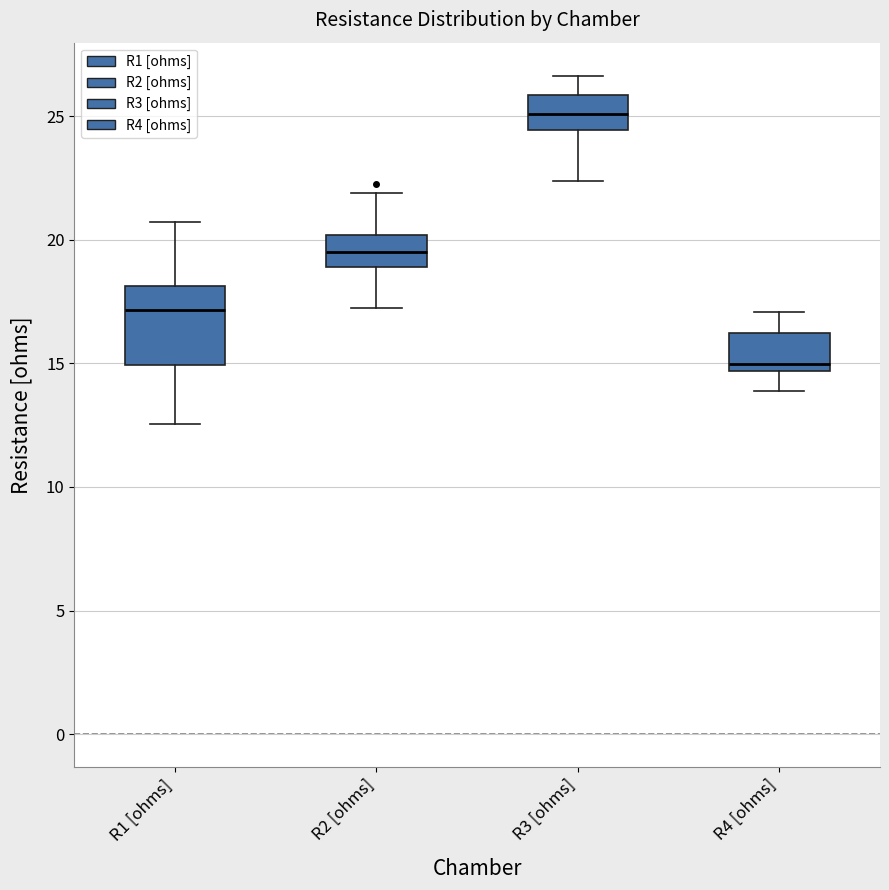

Reading left to right, transcribe this box plot: for each box, give where its median line is, the range the box spans, and where its two whiskers end, as read against the y-axis. The values are not printed on the chart, so give them approximately, as read against the axis.

R1 [ohms]: median 17.0, box 15.0 to 18.0, whiskers 12.5 to 20.5
R2 [ohms]: median 19.5, box 19.0 to 20.0, whiskers 17.5 to 22.0
R3 [ohms]: median 25.0, box 24.5 to 26.0, whiskers 22.5 to 26.5
R4 [ohms]: median 15.0, box 14.5 to 16.0, whiskers 14.0 to 17.0